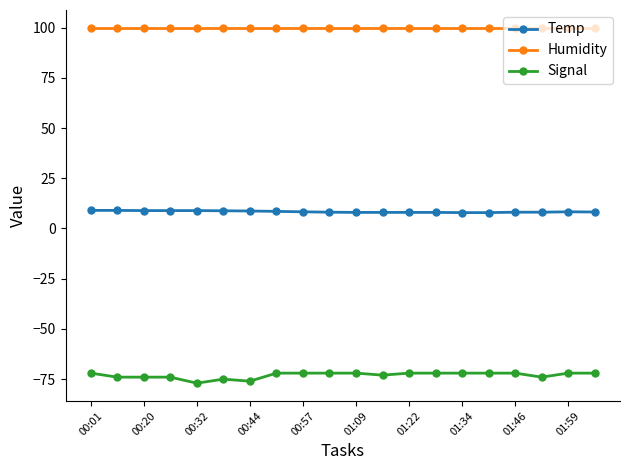

What is the value of the Temp point at the 13th from the left?

8.0